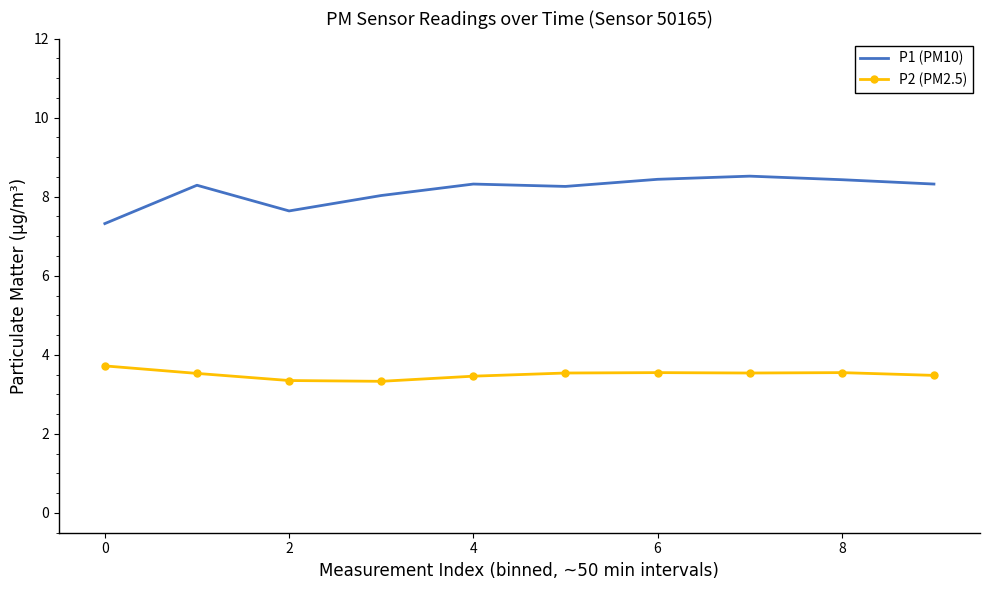

How many distinct data groups are displayed?

2